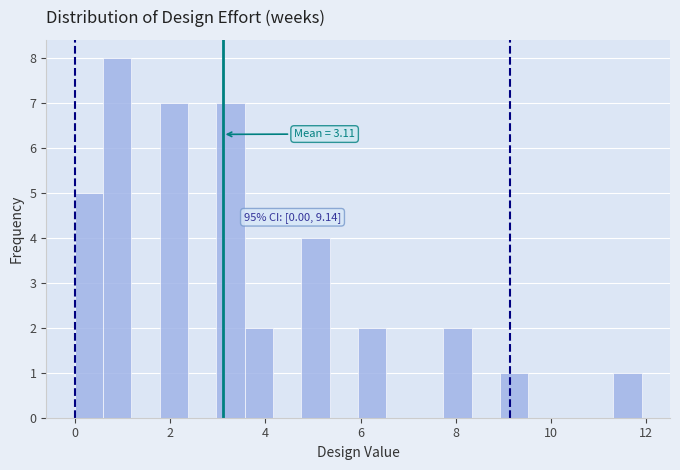

Around what value on the x-axis is the tallest bar? Give the approximate position of its centre, as read against the axis.

0.8